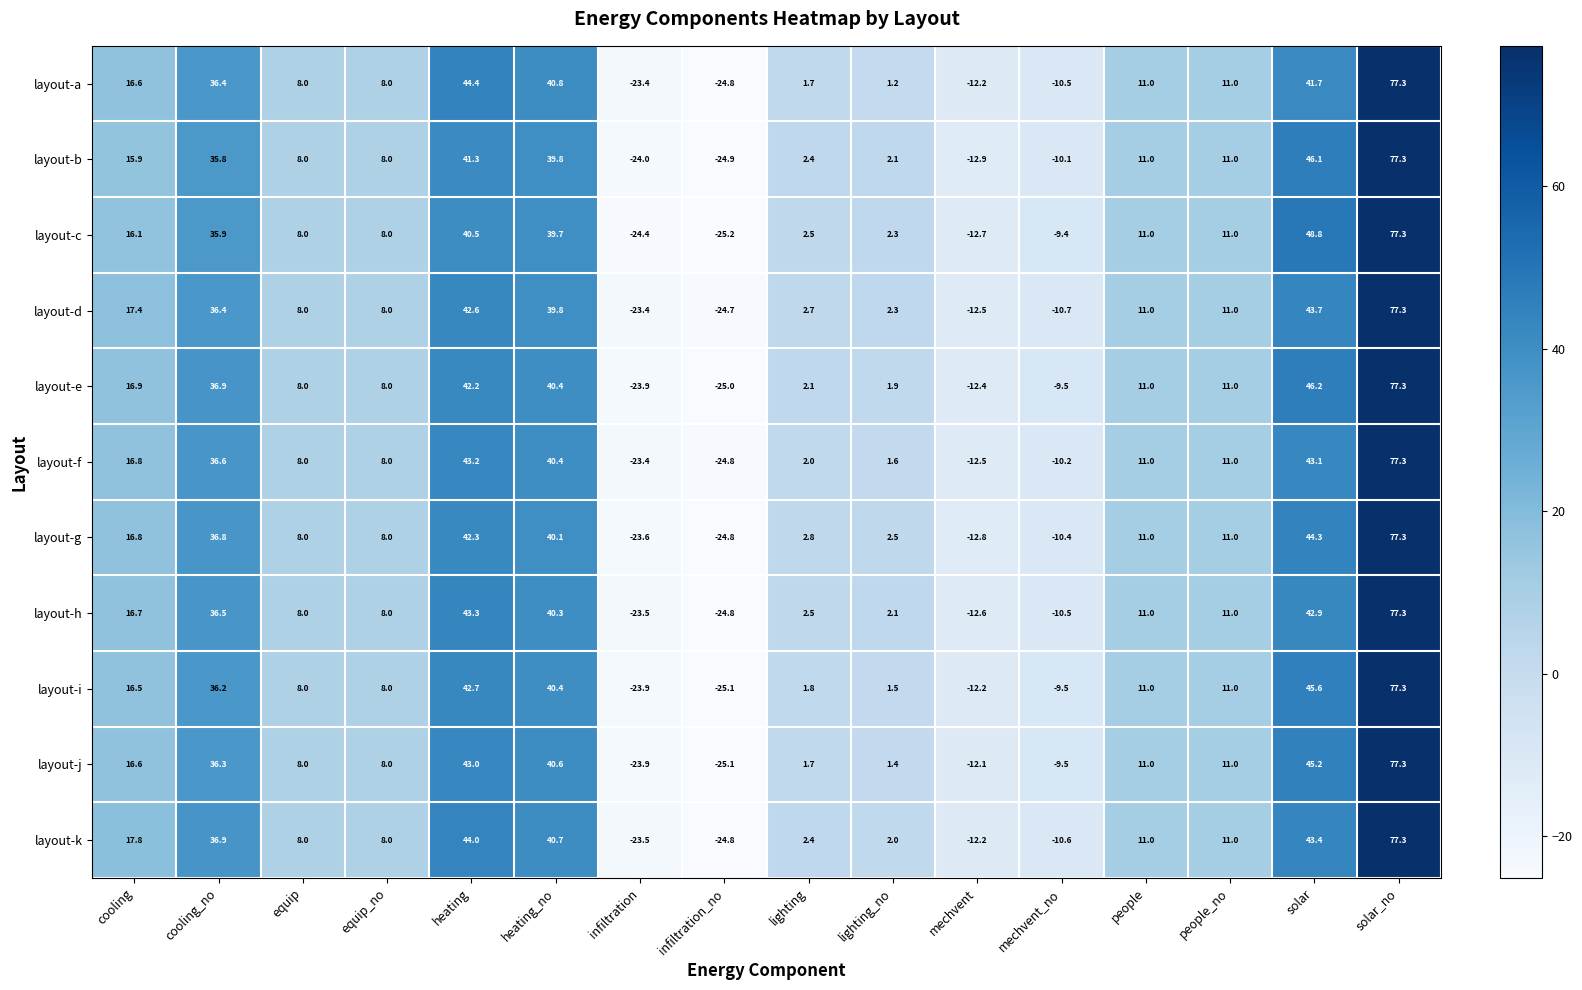

What is the difference between the maximum and minimum values in the layout-b series?

102.2